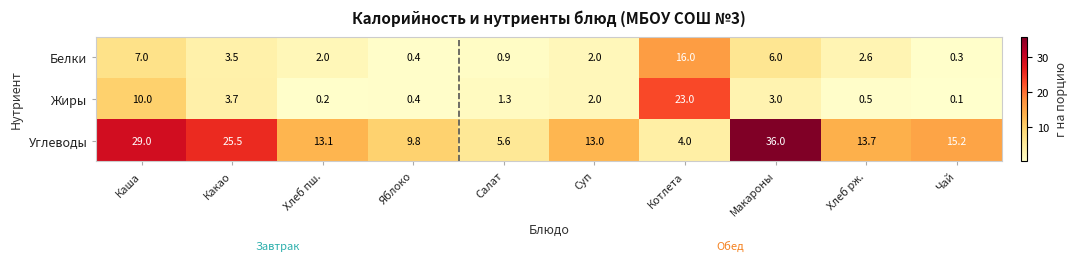

Reading left to right, what are all the values shown in this chart?

Белки: 7.0	3.5	2.0	0.4	0.9	2.0	16.0	6.0	2.6	0.3
Жиры: 10.0	3.7	0.2	0.4	1.3	2.0	23.0	3.0	0.5	0.1
Углеводы: 29.0	25.5	13.1	9.8	5.6	13.0	4.0	36.0	13.7	15.2